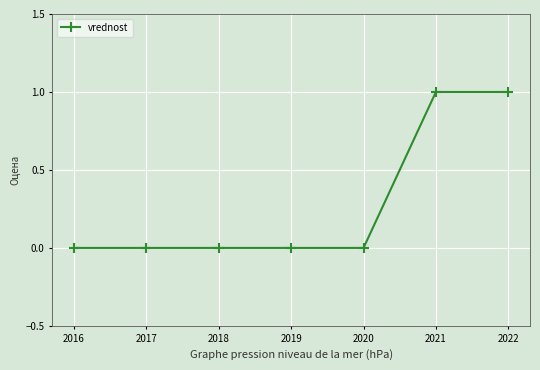

What is the maximum value shown in the chart?

1